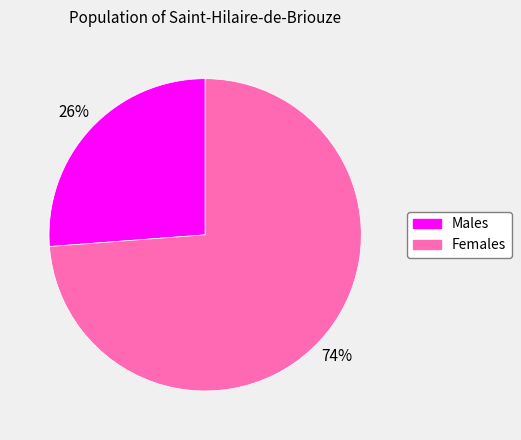

Is there a majority slice in this chart?

Yes